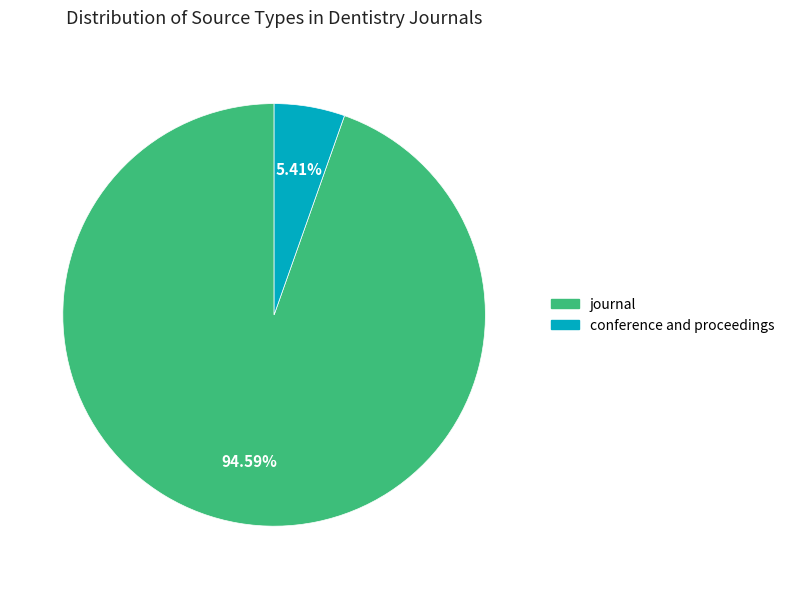

Which slice is the largest?

journal